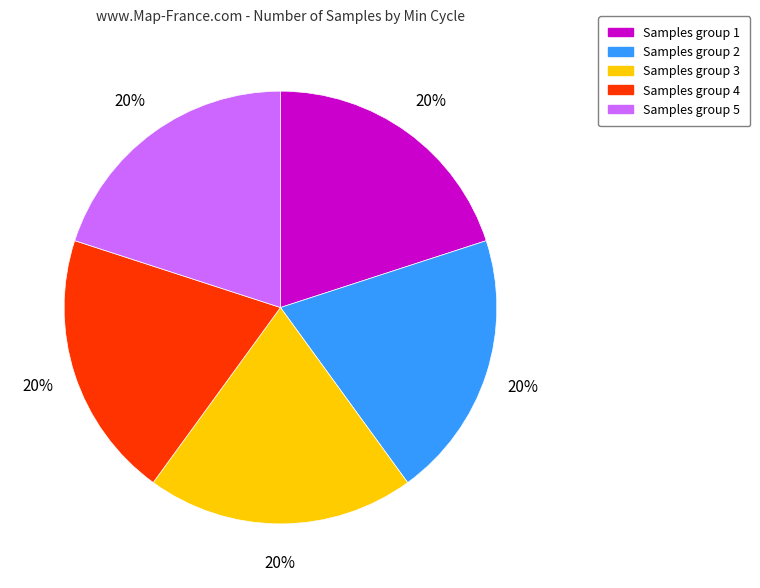

To the nearest percent, what is the average slice percentage?

20%